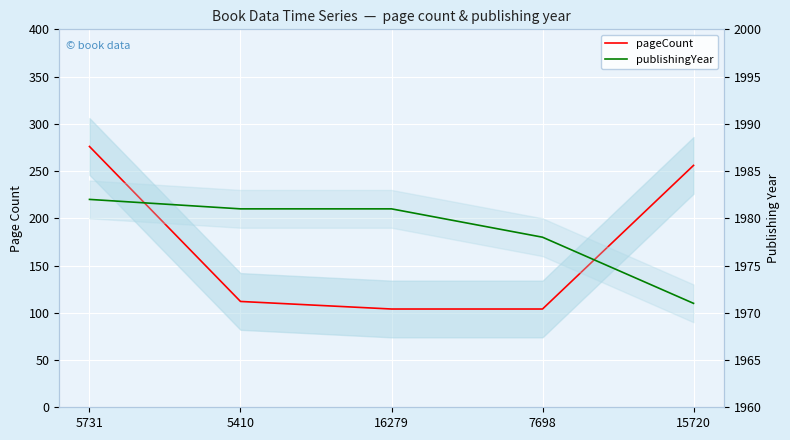

Is the value of pageCount at 16279 greater than the value of publishingYear at 16279?

No